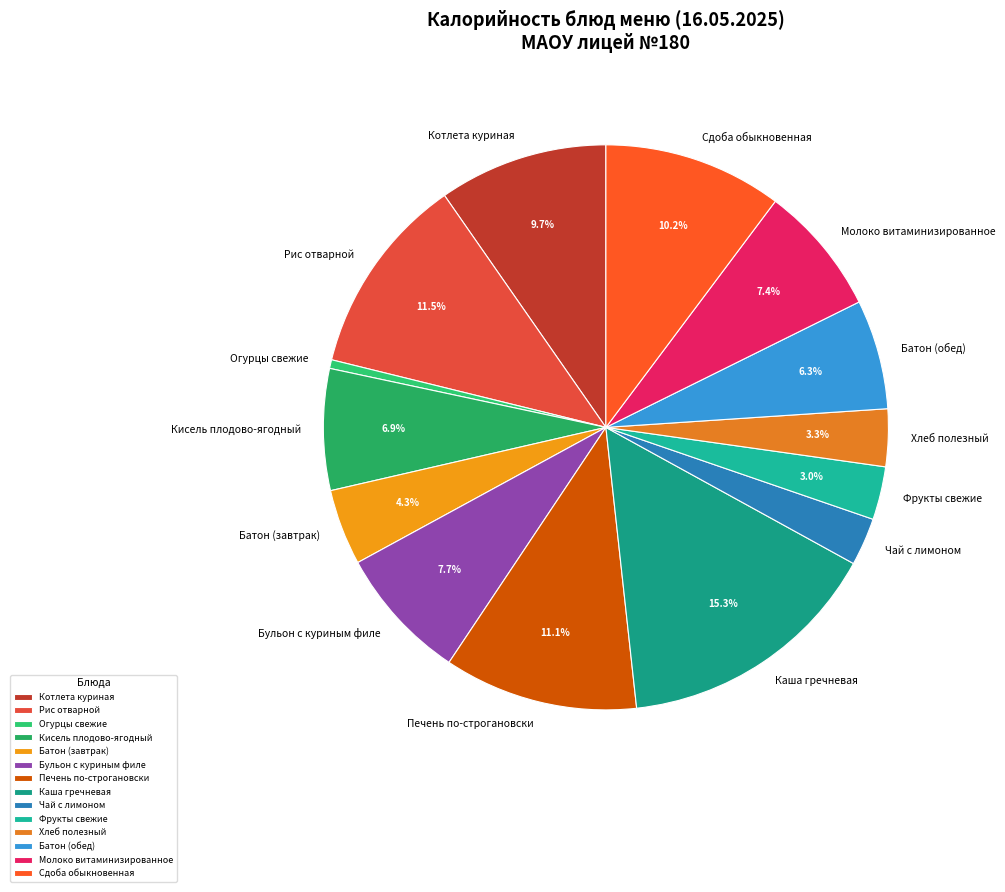

How many segments does this pie chart have?

14